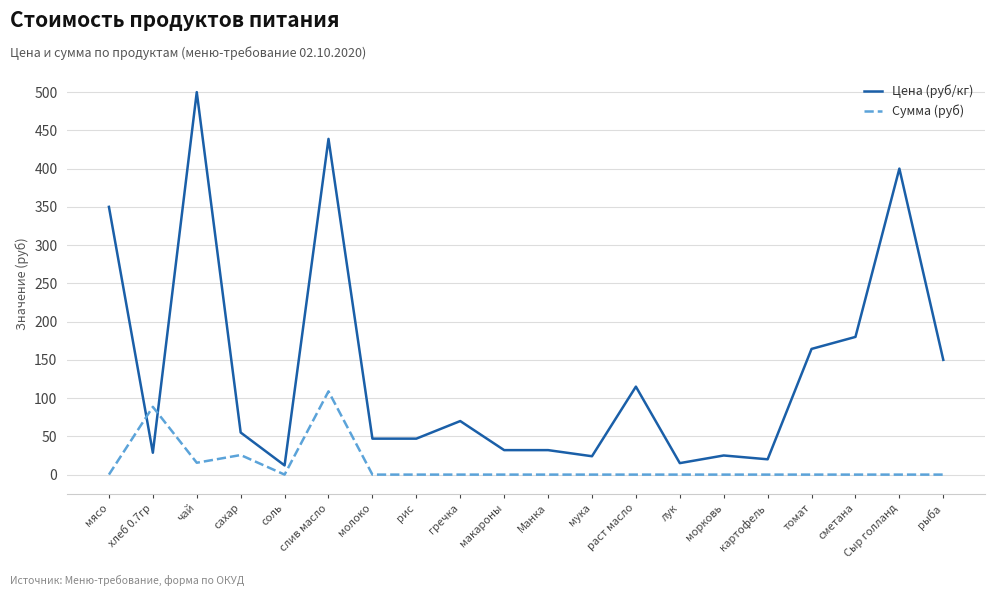

Is it true that Сумма (руб) equals 0.0 at мука?

True